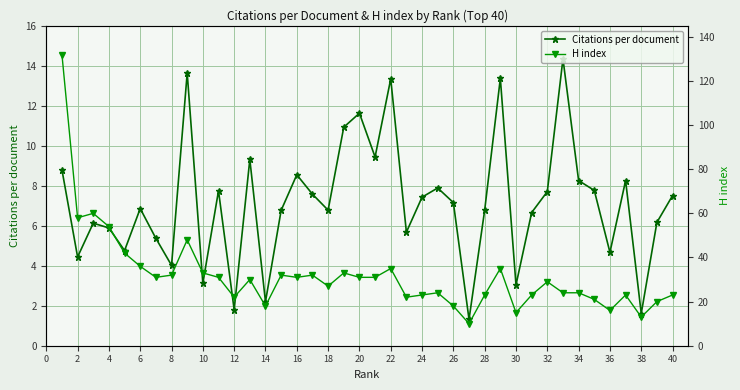

What is the lowest value of the Citations per document series?

1.3